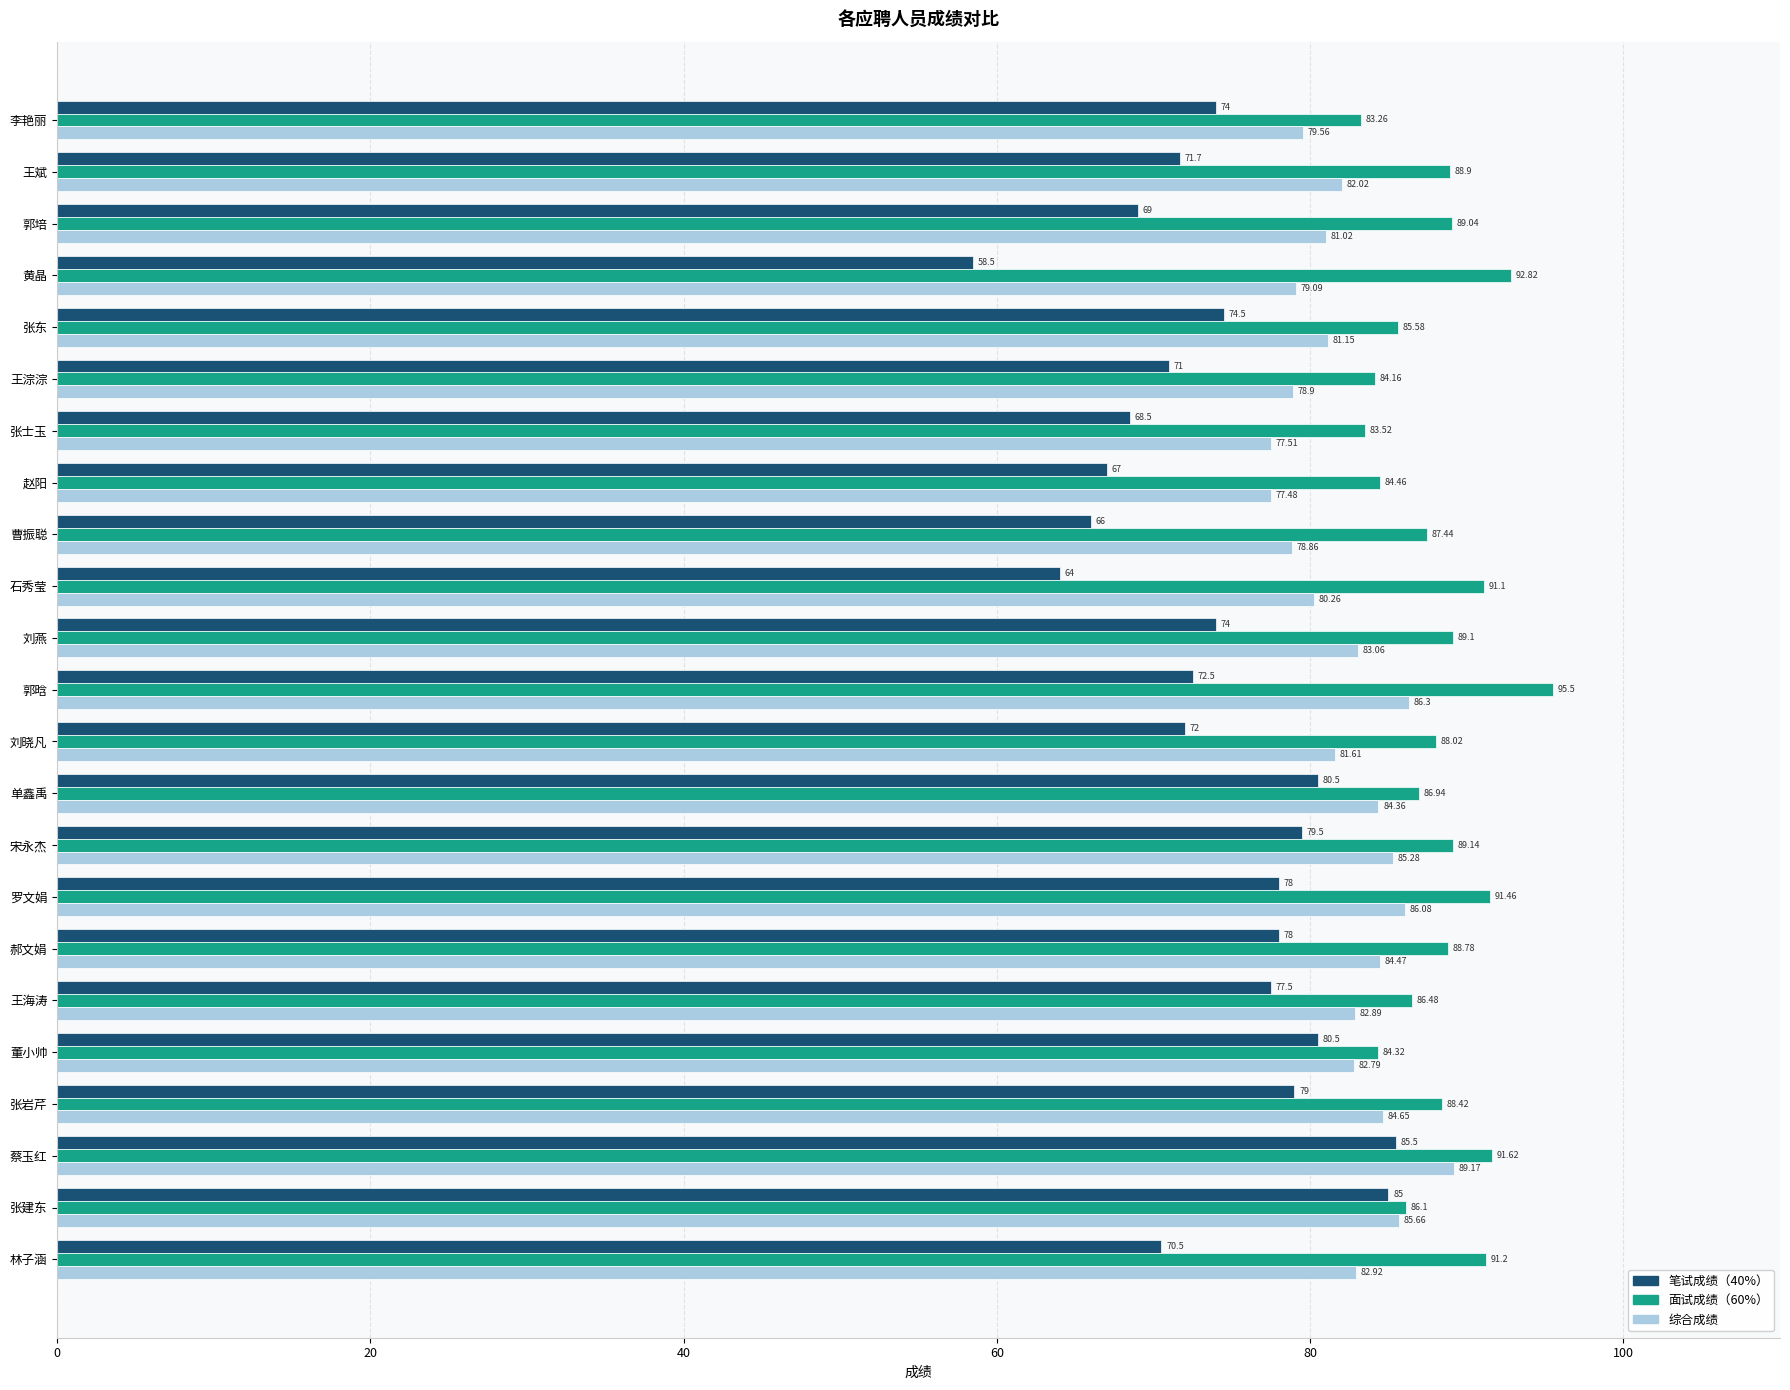

At which category does the chart reach its peak across all series?

郭晗